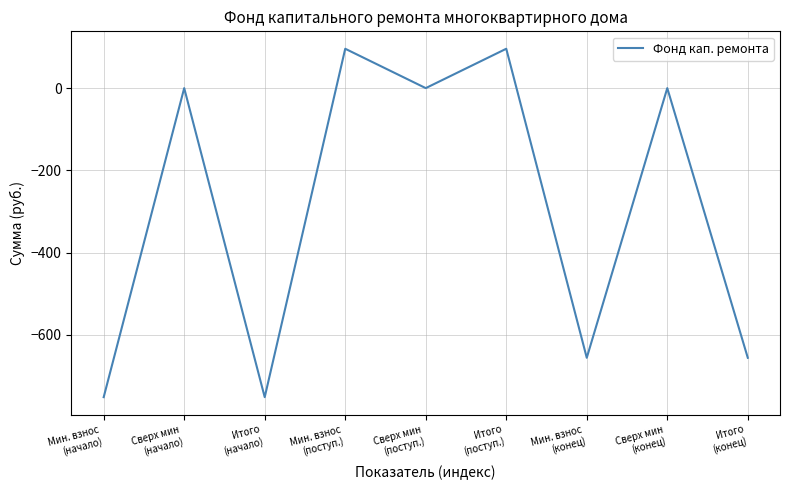

What is the difference between the maximum and minimum values?

847.3